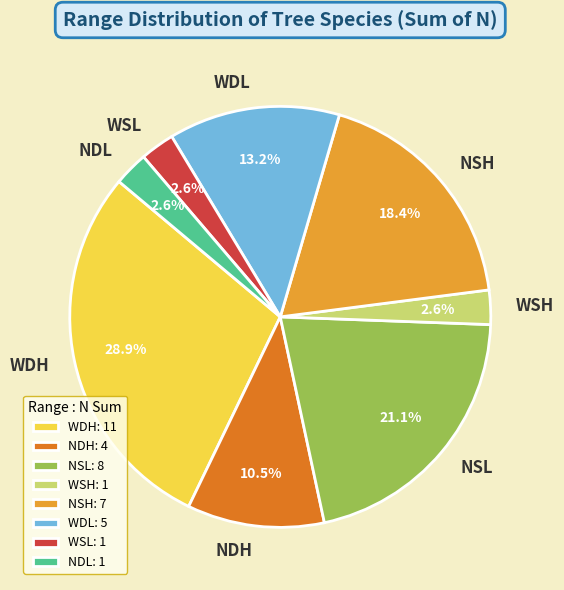

How many slices are in this pie chart?

8